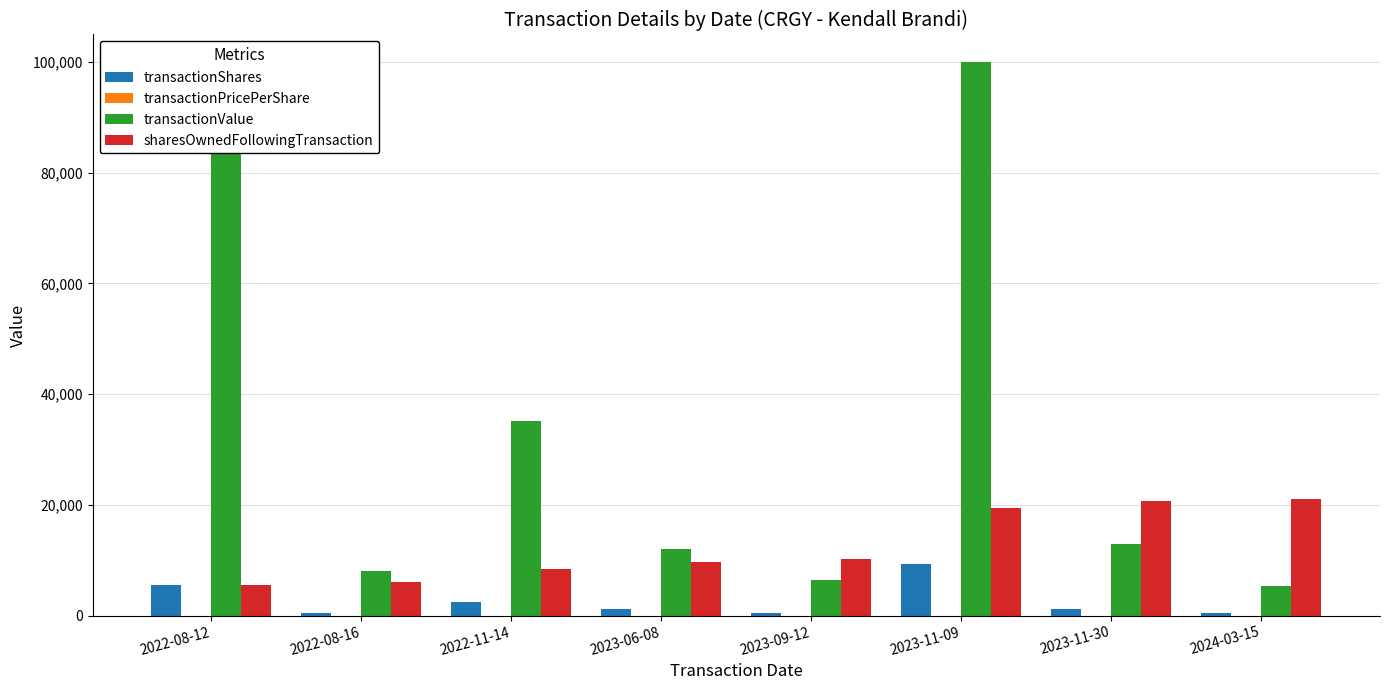

Which category has the highest value in the transactionShares series?

2023-11-09